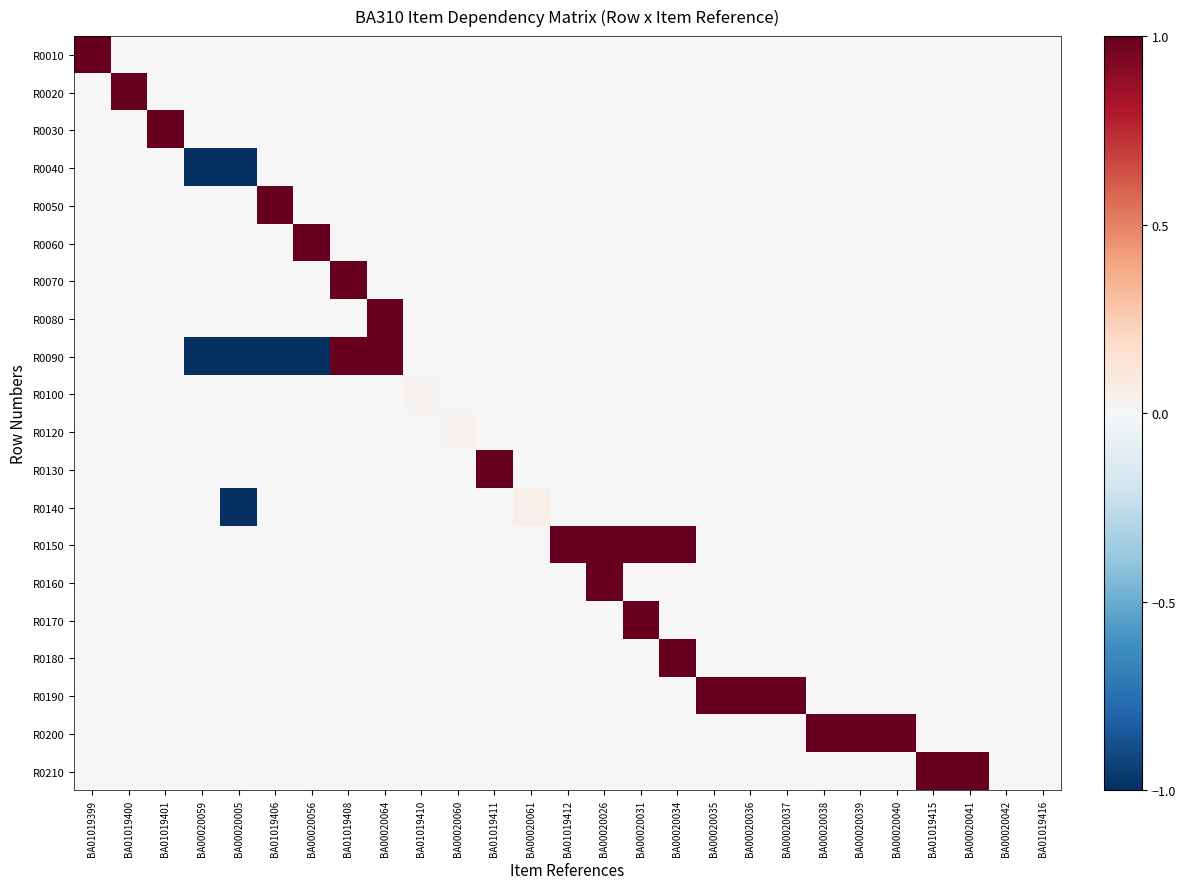

Reading right to left, what are all the values shown in this chart?

R0010: BA01019416=0.0	BA00020042=0.0	BA00020041=0.0	BA01019415=0.0	BA00020040=0.0	BA00020039=0.0	BA00020038=0.0	BA00020037=0.0	BA00020036=0.0	BA00020035=0.0	BA00020034=0.0	BA00020031=0.0	BA00020026=0.0	BA01019412=0.0	BA00020061=0.0	BA01019411=0.0	BA00020060=0.0	BA01019410=0.0	BA00020064=0.0	BA01019408=0.0	BA00020056=0.0	BA01019406=0.0	BA00020005=0.0	BA00020059=0.0	BA01019401=0.0	BA01019400=0.0	BA01019399=1.0
R0020: BA01019416=0.0	BA00020042=0.0	BA00020041=0.0	BA01019415=0.0	BA00020040=0.0	BA00020039=0.0	BA00020038=0.0	BA00020037=0.0	BA00020036=0.0	BA00020035=0.0	BA00020034=0.0	BA00020031=0.0	BA00020026=0.0	BA01019412=0.0	BA00020061=0.0	BA01019411=0.0	BA00020060=0.0	BA01019410=0.0	BA00020064=0.0	BA01019408=0.0	BA00020056=0.0	BA01019406=0.0	BA00020005=0.0	BA00020059=0.0	BA01019401=0.0	BA01019400=1.0	BA01019399=0.0
R0030: BA01019416=0.0	BA00020042=0.0	BA00020041=0.0	BA01019415=0.0	BA00020040=0.0	BA00020039=0.0	BA00020038=0.0	BA00020037=0.0	BA00020036=0.0	BA00020035=0.0	BA00020034=0.0	BA00020031=0.0	BA00020026=0.0	BA01019412=0.0	BA00020061=0.0	BA01019411=0.0	BA00020060=0.0	BA01019410=0.0	BA00020064=0.0	BA01019408=0.0	BA00020056=0.0	BA01019406=0.0	BA00020005=0.0	BA00020059=0.0	BA01019401=1.0	BA01019400=0.0	BA01019399=0.0
R0040: BA01019416=0.0	BA00020042=0.0	BA00020041=0.0	BA01019415=0.0	BA00020040=0.0	BA00020039=0.0	BA00020038=0.0	BA00020037=0.0	BA00020036=0.0	BA00020035=0.0	BA00020034=0.0	BA00020031=0.0	BA00020026=0.0	BA01019412=0.0	BA00020061=0.0	BA01019411=0.0	BA00020060=0.0	BA01019410=0.0	BA00020064=0.0	BA01019408=0.0	BA00020056=0.0	BA01019406=0.0	BA00020005=-1.0	BA00020059=-1.0	BA01019401=0.0	BA01019400=0.0	BA01019399=0.0
R0050: BA01019416=0.0	BA00020042=0.0	BA00020041=0.0	BA01019415=0.0	BA00020040=0.0	BA00020039=0.0	BA00020038=0.0	BA00020037=0.0	BA00020036=0.0	BA00020035=0.0	BA00020034=0.0	BA00020031=0.0	BA00020026=0.0	BA01019412=0.0	BA00020061=0.0	BA01019411=0.0	BA00020060=0.0	BA01019410=0.0	BA00020064=0.0	BA01019408=0.0	BA00020056=0.0	BA01019406=1.0	BA00020005=0.0	BA00020059=0.0	BA01019401=0.0	BA01019400=0.0	BA01019399=0.0
R0060: BA01019416=0.0	BA00020042=0.0	BA00020041=0.0	BA01019415=0.0	BA00020040=0.0	BA00020039=0.0	BA00020038=0.0	BA00020037=0.0	BA00020036=0.0	BA00020035=0.0	BA00020034=0.0	BA00020031=0.0	BA00020026=0.0	BA01019412=0.0	BA00020061=0.0	BA01019411=0.0	BA00020060=0.0	BA01019410=0.0	BA00020064=0.0	BA01019408=0.0	BA00020056=1.0	BA01019406=0.0	BA00020005=0.0	BA00020059=0.0	BA01019401=0.0	BA01019400=0.0	BA01019399=0.0
R0070: BA01019416=0.0	BA00020042=0.0	BA00020041=0.0	BA01019415=0.0	BA00020040=0.0	BA00020039=0.0	BA00020038=0.0	BA00020037=0.0	BA00020036=0.0	BA00020035=0.0	BA00020034=0.0	BA00020031=0.0	BA00020026=0.0	BA01019412=0.0	BA00020061=0.0	BA01019411=0.0	BA00020060=0.0	BA01019410=0.0	BA00020064=0.0	BA01019408=1.0	BA00020056=0.0	BA01019406=0.0	BA00020005=0.0	BA00020059=0.0	BA01019401=0.0	BA01019400=0.0	BA01019399=0.0
R0080: BA01019416=0.0	BA00020042=0.0	BA00020041=0.0	BA01019415=0.0	BA00020040=0.0	BA00020039=0.0	BA00020038=0.0	BA00020037=0.0	BA00020036=0.0	BA00020035=0.0	BA00020034=0.0	BA00020031=0.0	BA00020026=0.0	BA01019412=0.0	BA00020061=0.0	BA01019411=0.0	BA00020060=0.0	BA01019410=0.0	BA00020064=1.0	BA01019408=0.0	BA00020056=0.0	BA01019406=0.0	BA00020005=0.0	BA00020059=0.0	BA01019401=0.0	BA01019400=0.0	BA01019399=0.0
R0090: BA01019416=0.0	BA00020042=0.0	BA00020041=0.0	BA01019415=0.0	BA00020040=0.0	BA00020039=0.0	BA00020038=0.0	BA00020037=0.0	BA00020036=0.0	BA00020035=0.0	BA00020034=0.0	BA00020031=0.0	BA00020026=0.0	BA01019412=0.0	BA00020061=0.0	BA01019411=0.0	BA00020060=0.0	BA01019410=0.0	BA00020064=1.0	BA01019408=1.0	BA00020056=-1.0	BA01019406=-1.0	BA00020005=-1.0	BA00020059=-1.0	BA01019401=0.0	BA01019400=0.0	BA01019399=0.0
R0100: BA01019416=0.0	BA00020042=0.0	BA00020041=0.0	BA01019415=0.0	BA00020040=0.0	BA00020039=0.0	BA00020038=0.0	BA00020037=0.0	BA00020036=0.0	BA00020035=0.0	BA00020034=0.0	BA00020031=0.0	BA00020026=0.0	BA01019412=0.0	BA00020061=0.0	BA01019411=0.0	BA00020060=0.0	BA01019410=0.0	BA00020064=0.0	BA01019408=0.0	BA00020056=0.0	BA01019406=0.0	BA00020005=0.0	BA00020059=0.0	BA01019401=0.0	BA01019400=0.0	BA01019399=0.0
R0120: BA01019416=0.0	BA00020042=0.0	BA00020041=0.0	BA01019415=0.0	BA00020040=0.0	BA00020039=0.0	BA00020038=0.0	BA00020037=0.0	BA00020036=0.0	BA00020035=0.0	BA00020034=0.0	BA00020031=0.0	BA00020026=0.0	BA01019412=0.0	BA00020061=0.0	BA01019411=0.0	BA00020060=0.0	BA01019410=0.0	BA00020064=0.0	BA01019408=0.0	BA00020056=0.0	BA01019406=0.0	BA00020005=0.0	BA00020059=0.0	BA01019401=0.0	BA01019400=0.0	BA01019399=0.0
R0130: BA01019416=0.0	BA00020042=0.0	BA00020041=0.0	BA01019415=0.0	BA00020040=0.0	BA00020039=0.0	BA00020038=0.0	BA00020037=0.0	BA00020036=0.0	BA00020035=0.0	BA00020034=0.0	BA00020031=0.0	BA00020026=0.0	BA01019412=0.0	BA00020061=0.0	BA01019411=1.0	BA00020060=0.0	BA01019410=0.0	BA00020064=0.0	BA01019408=0.0	BA00020056=0.0	BA01019406=0.0	BA00020005=0.0	BA00020059=0.0	BA01019401=0.0	BA01019400=0.0	BA01019399=0.0
R0140: BA01019416=0.0	BA00020042=0.0	BA00020041=0.0	BA01019415=0.0	BA00020040=0.0	BA00020039=0.0	BA00020038=0.0	BA00020037=0.0	BA00020036=0.0	BA00020035=0.0	BA00020034=0.0	BA00020031=0.0	BA00020026=0.0	BA01019412=0.0	BA00020061=0.1	BA01019411=0.0	BA00020060=0.0	BA01019410=0.0	BA00020064=0.0	BA01019408=0.0	BA00020056=0.0	BA01019406=0.0	BA00020005=-1.0	BA00020059=0.0	BA01019401=0.0	BA01019400=0.0	BA01019399=0.0
R0150: BA01019416=0.0	BA00020042=0.0	BA00020041=0.0	BA01019415=0.0	BA00020040=0.0	BA00020039=0.0	BA00020038=0.0	BA00020037=0.0	BA00020036=0.0	BA00020035=0.0	BA00020034=1.0	BA00020031=1.0	BA00020026=1.0	BA01019412=1.0	BA00020061=0.0	BA01019411=0.0	BA00020060=0.0	BA01019410=0.0	BA00020064=0.0	BA01019408=0.0	BA00020056=0.0	BA01019406=0.0	BA00020005=0.0	BA00020059=0.0	BA01019401=0.0	BA01019400=0.0	BA01019399=0.0
R0160: BA01019416=0.0	BA00020042=0.0	BA00020041=0.0	BA01019415=0.0	BA00020040=0.0	BA00020039=0.0	BA00020038=0.0	BA00020037=0.0	BA00020036=0.0	BA00020035=0.0	BA00020034=0.0	BA00020031=0.0	BA00020026=1.0	BA01019412=0.0	BA00020061=0.0	BA01019411=0.0	BA00020060=0.0	BA01019410=0.0	BA00020064=0.0	BA01019408=0.0	BA00020056=0.0	BA01019406=0.0	BA00020005=0.0	BA00020059=0.0	BA01019401=0.0	BA01019400=0.0	BA01019399=0.0
R0170: BA01019416=0.0	BA00020042=0.0	BA00020041=0.0	BA01019415=0.0	BA00020040=0.0	BA00020039=0.0	BA00020038=0.0	BA00020037=0.0	BA00020036=0.0	BA00020035=0.0	BA00020034=0.0	BA00020031=1.0	BA00020026=0.0	BA01019412=0.0	BA00020061=0.0	BA01019411=0.0	BA00020060=0.0	BA01019410=0.0	BA00020064=0.0	BA01019408=0.0	BA00020056=0.0	BA01019406=0.0	BA00020005=0.0	BA00020059=0.0	BA01019401=0.0	BA01019400=0.0	BA01019399=0.0
R0180: BA01019416=0.0	BA00020042=0.0	BA00020041=0.0	BA01019415=0.0	BA00020040=0.0	BA00020039=0.0	BA00020038=0.0	BA00020037=0.0	BA00020036=0.0	BA00020035=0.0	BA00020034=1.0	BA00020031=0.0	BA00020026=0.0	BA01019412=0.0	BA00020061=0.0	BA01019411=0.0	BA00020060=0.0	BA01019410=0.0	BA00020064=0.0	BA01019408=0.0	BA00020056=0.0	BA01019406=0.0	BA00020005=0.0	BA00020059=0.0	BA01019401=0.0	BA01019400=0.0	BA01019399=0.0
R0190: BA01019416=0.0	BA00020042=0.0	BA00020041=0.0	BA01019415=0.0	BA00020040=0.0	BA00020039=0.0	BA00020038=0.0	BA00020037=1.0	BA00020036=1.0	BA00020035=1.0	BA00020034=0.0	BA00020031=0.0	BA00020026=0.0	BA01019412=0.0	BA00020061=0.0	BA01019411=0.0	BA00020060=0.0	BA01019410=0.0	BA00020064=0.0	BA01019408=0.0	BA00020056=0.0	BA01019406=0.0	BA00020005=0.0	BA00020059=0.0	BA01019401=0.0	BA01019400=0.0	BA01019399=0.0
R0200: BA01019416=0.0	BA00020042=0.0	BA00020041=0.0	BA01019415=0.0	BA00020040=1.0	BA00020039=1.0	BA00020038=1.0	BA00020037=0.0	BA00020036=0.0	BA00020035=0.0	BA00020034=0.0	BA00020031=0.0	BA00020026=0.0	BA01019412=0.0	BA00020061=0.0	BA01019411=0.0	BA00020060=0.0	BA01019410=0.0	BA00020064=0.0	BA01019408=0.0	BA00020056=0.0	BA01019406=0.0	BA00020005=0.0	BA00020059=0.0	BA01019401=0.0	BA01019400=0.0	BA01019399=0.0
R0210: BA01019416=0.0	BA00020042=0.0	BA00020041=1.0	BA01019415=1.0	BA00020040=0.0	BA00020039=0.0	BA00020038=0.0	BA00020037=0.0	BA00020036=0.0	BA00020035=0.0	BA00020034=0.0	BA00020031=0.0	BA00020026=0.0	BA01019412=0.0	BA00020061=0.0	BA01019411=0.0	BA00020060=0.0	BA01019410=0.0	BA00020064=0.0	BA01019408=0.0	BA00020056=0.0	BA01019406=0.0	BA00020005=0.0	BA00020059=0.0	BA01019401=0.0	BA01019400=0.0	BA01019399=0.0